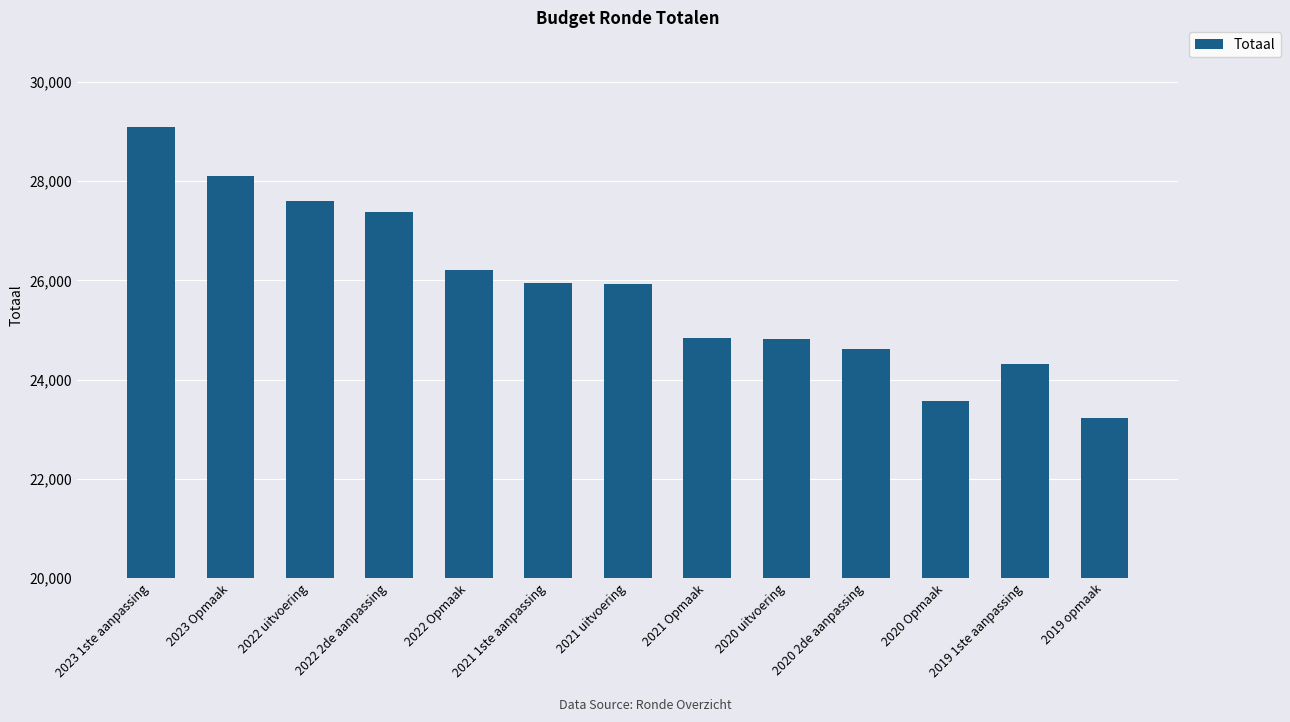

How many data points does each series have?

13